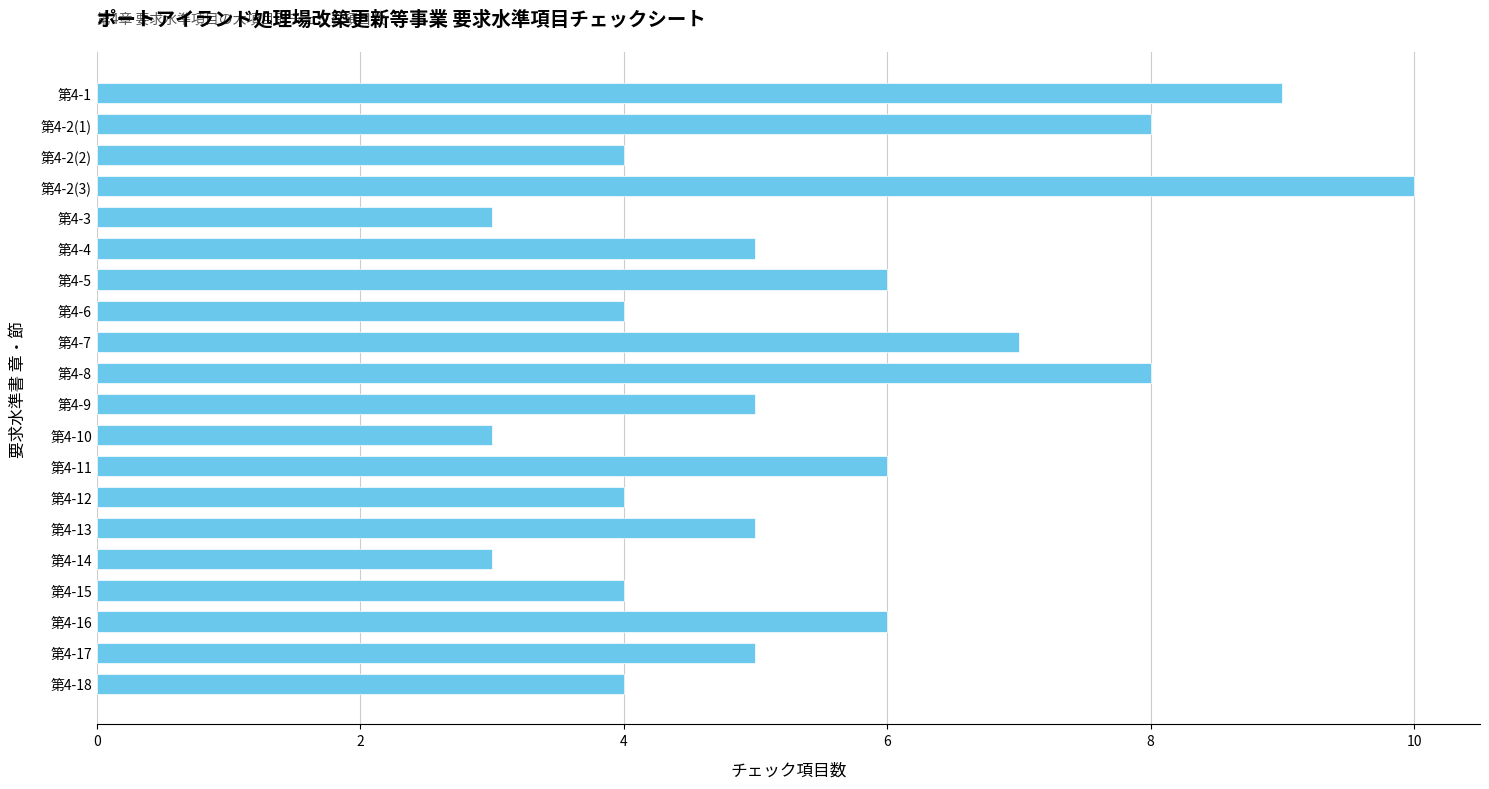

What is the minimum value shown in the chart?

3